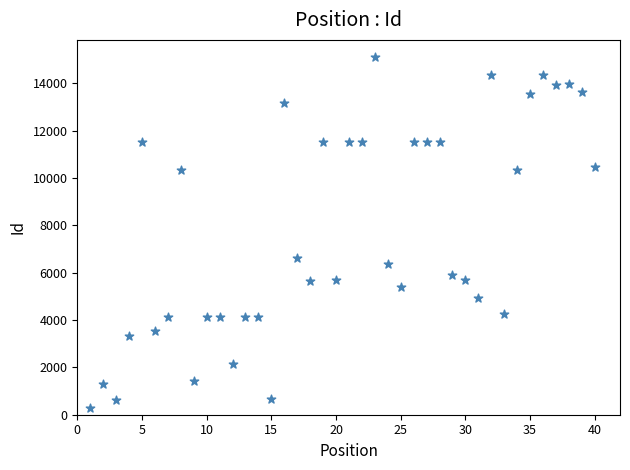

What Y value in the scatter plot is closest to 7685?

6609